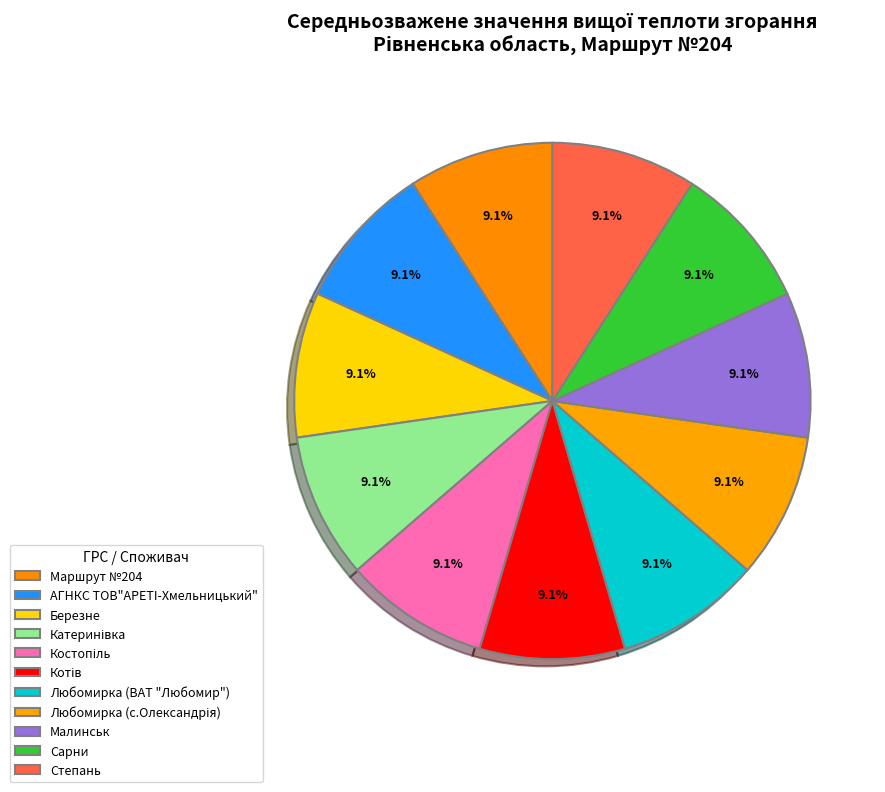

To the nearest percent, what percentage of the pie is АГНКС ТОВ"АРЕТI-Хмельницький"?

9%